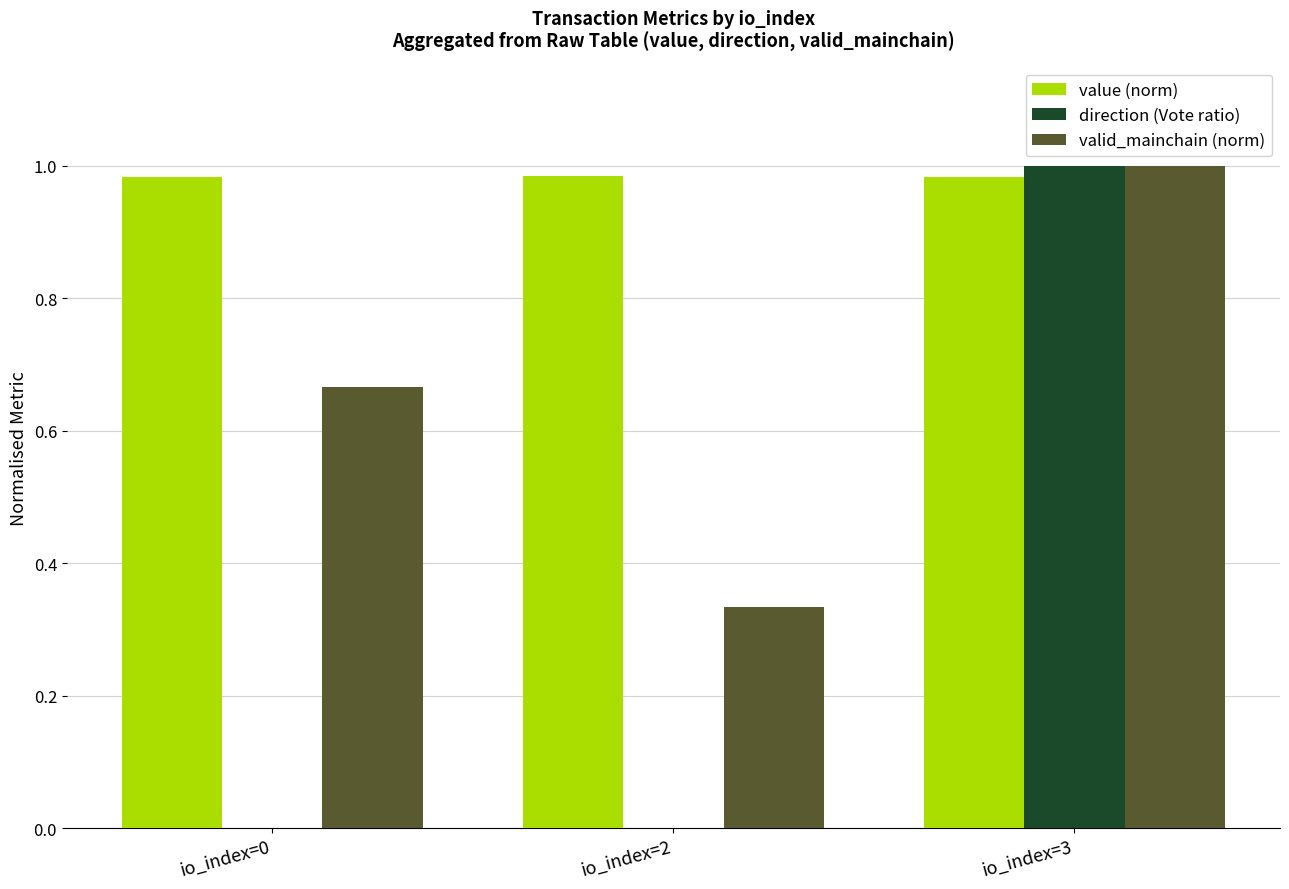

The valid_mainchain (norm) series shows 1.0 at io_index=3. True or false?

True